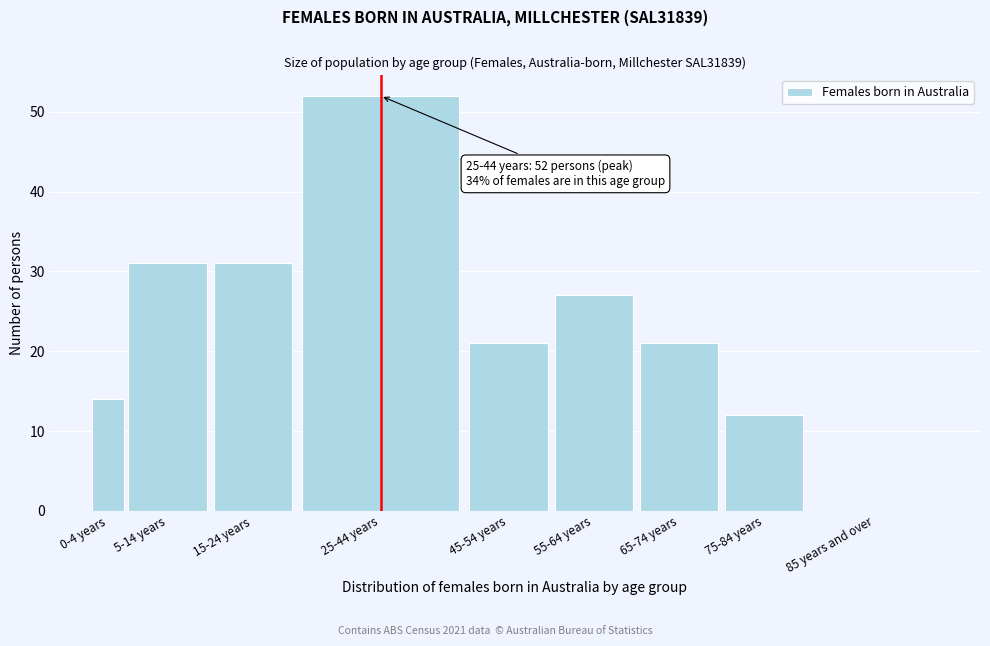

Reading left to right, list all the values displayed in this chart.

0-4 years=14	5-14 years=31	15-24 years=31	25-44 years=52	45-54 years=21	55-64 years=27	65-74 years=21	75-84 years=12	85 years and over=0